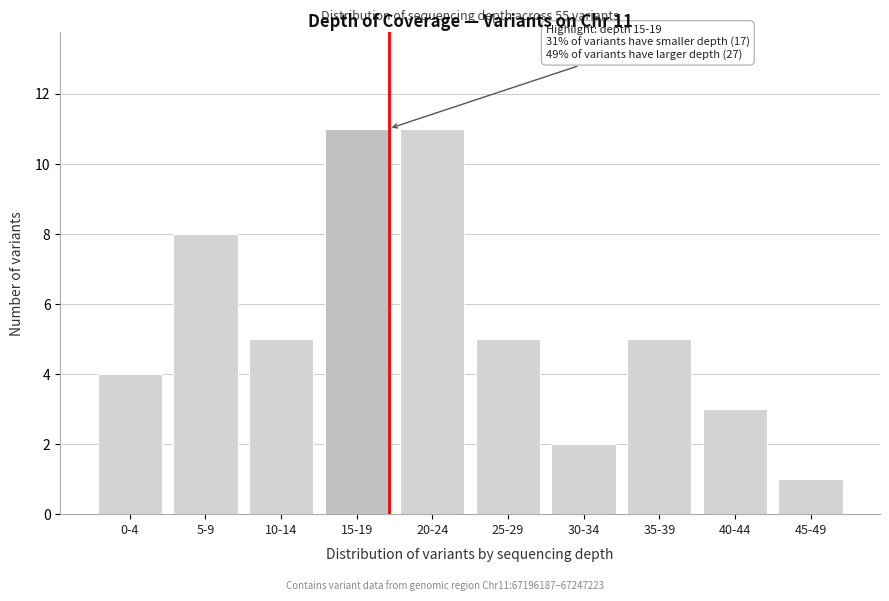

Reading right to left, what are all the values shown in this chart?

45-49=1	40-44=3	35-39=5	30-34=2	25-29=5	20-24=11	15-19=11	10-14=5	5-9=8	0-4=4